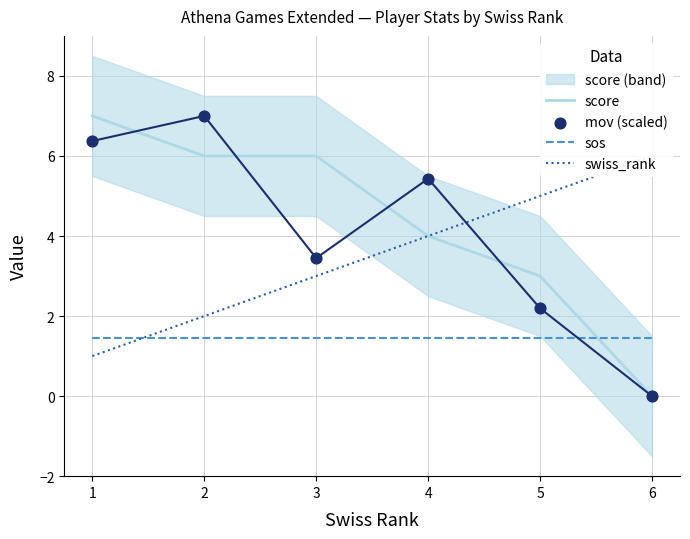

Which series contains the highest Y value?

score